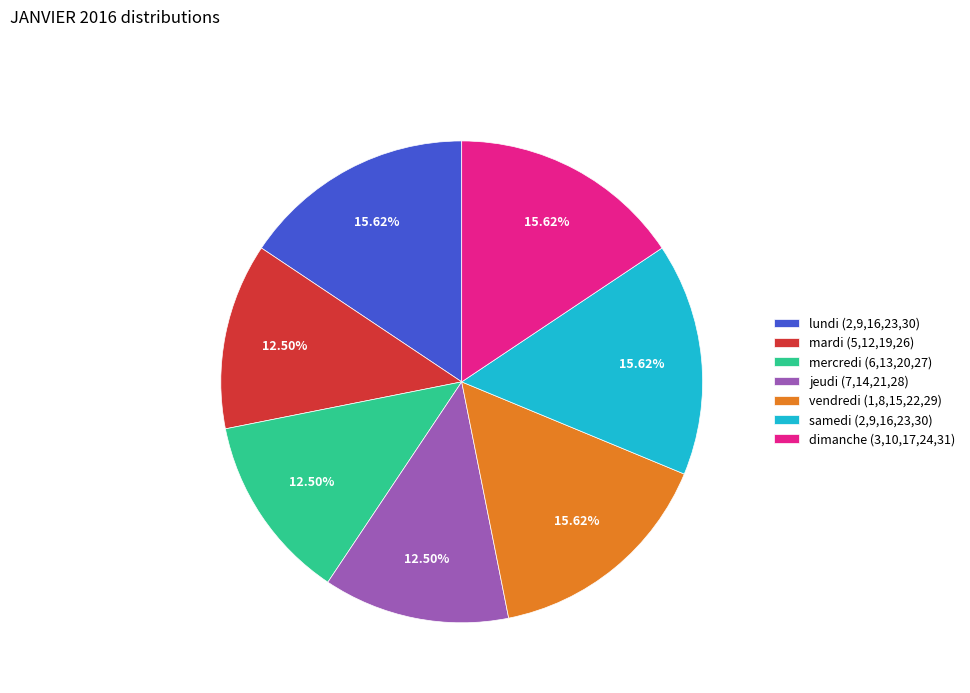

Is there a majority slice in this chart?

No